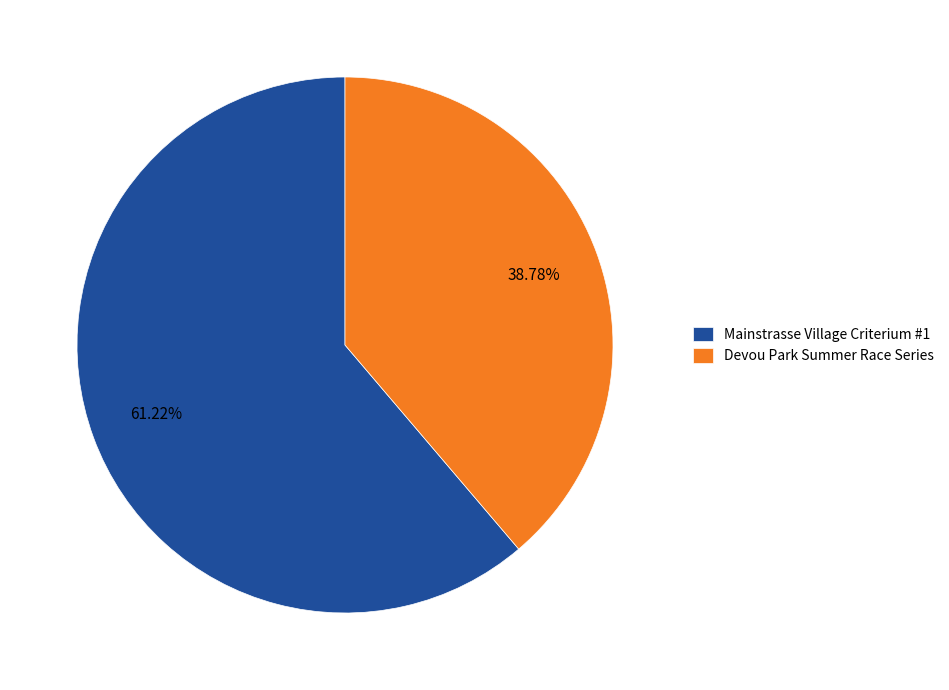

Rank the categories by value from lowest to highest.

Devou Park Summer Race Series, Mainstrasse Village Criterium #1